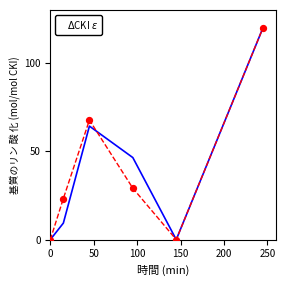

What is the maximum value shown in the chart?

120.0